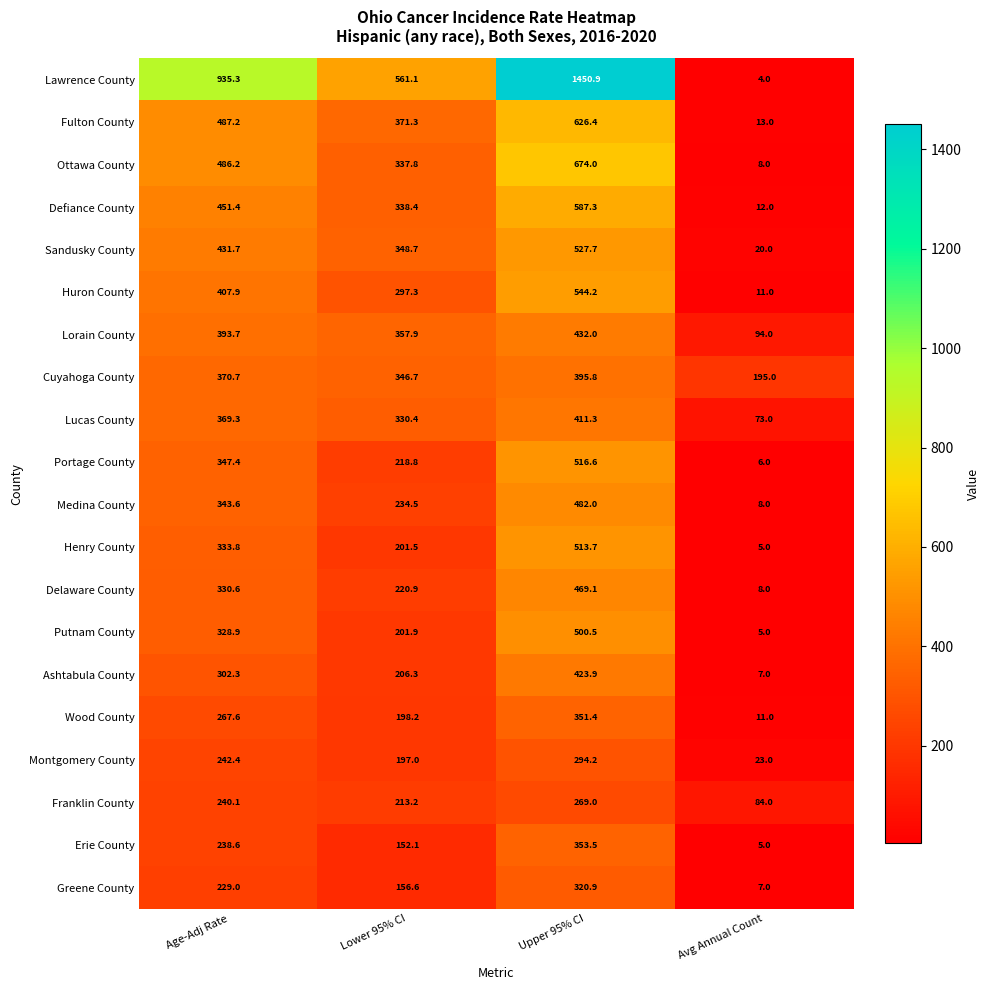

Which series changed the most between Lower 95% CI and Upper 95% CI?

Lawrence County